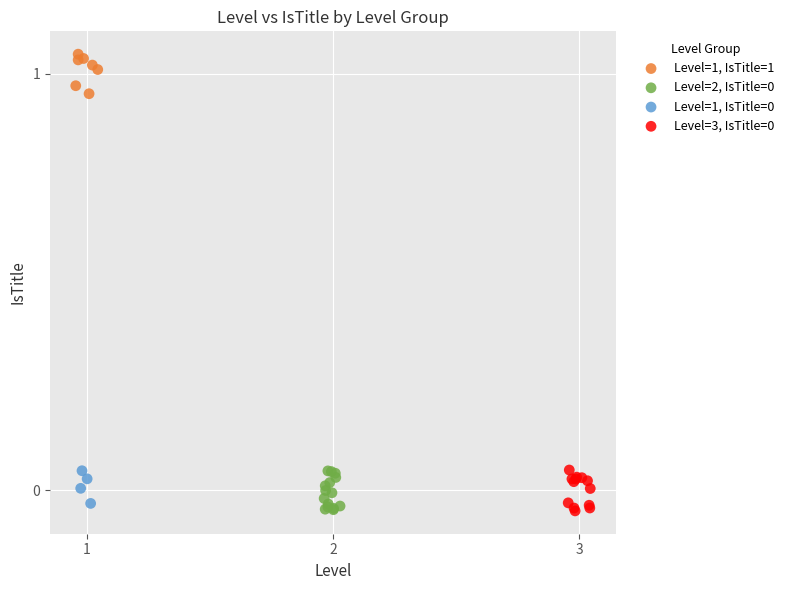

Which series reaches the maximum Y coordinate?

Level=1, IsTitle=1